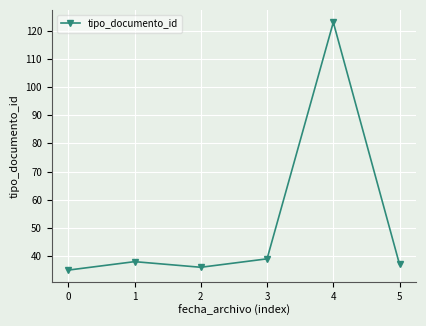

Which label corresponds to the smallest value in the chart?

0